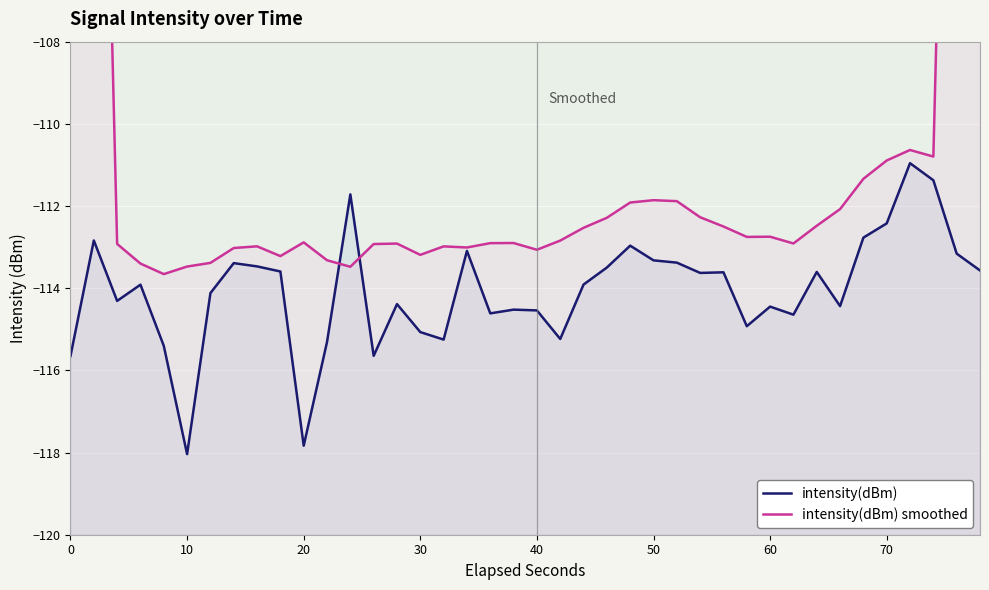

What is the minimum value shown in the chart?

-118.0